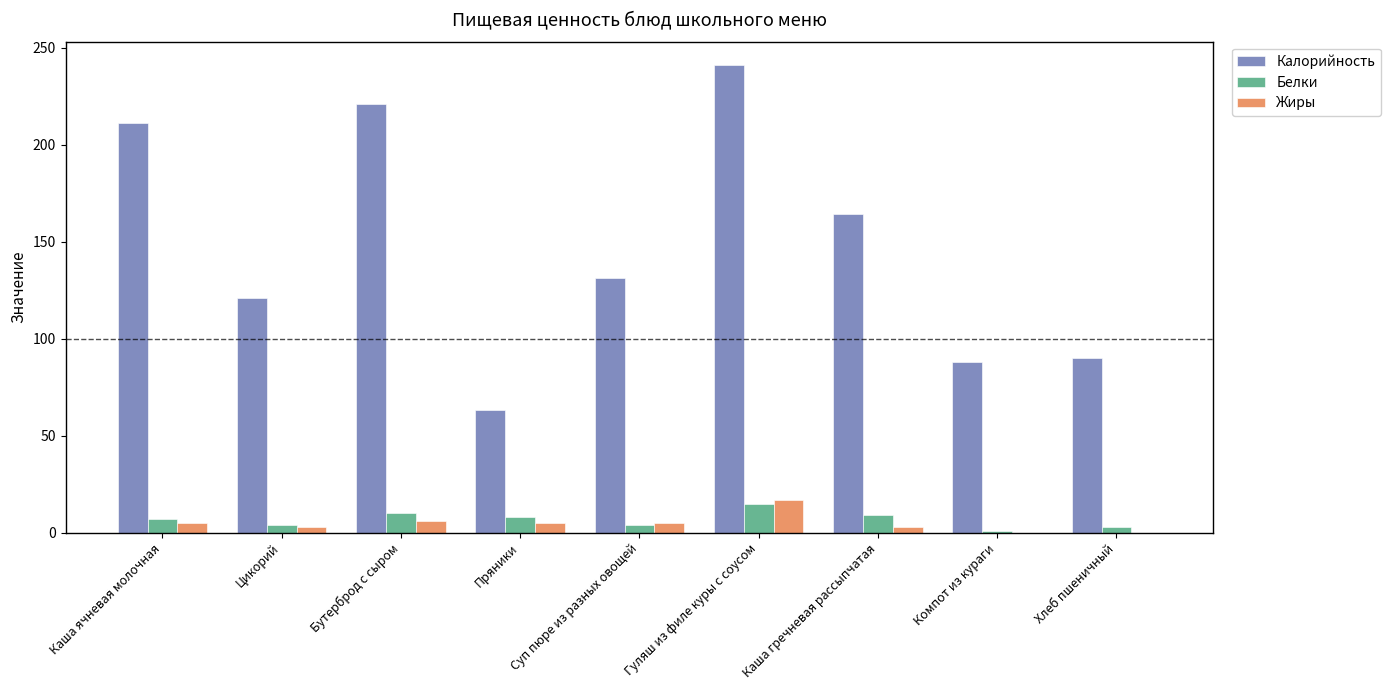

What is the sum of all Калорийность values?

1330.0